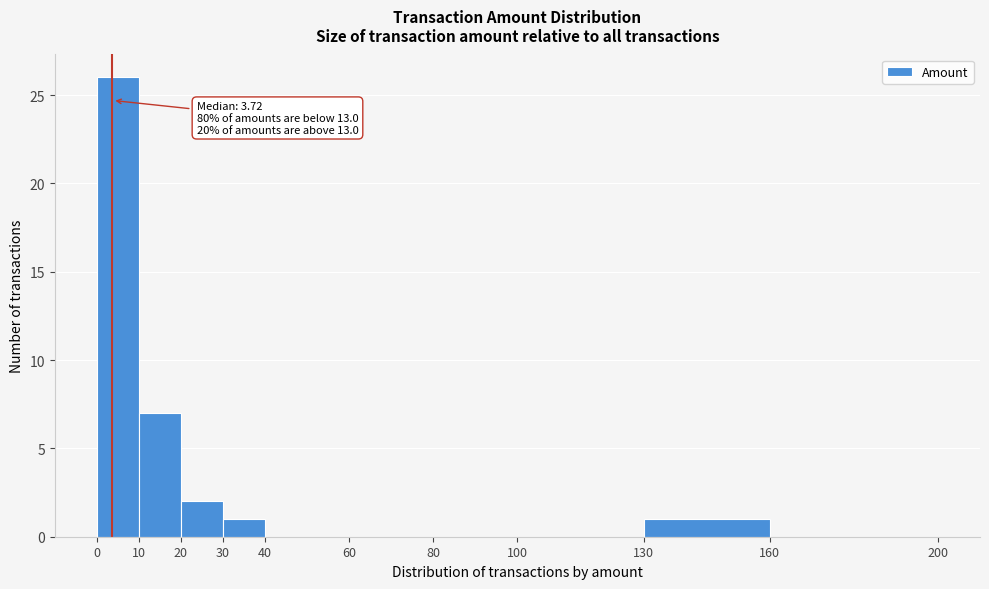

Which range on the x-axis has the tallest bar?

0 to 10